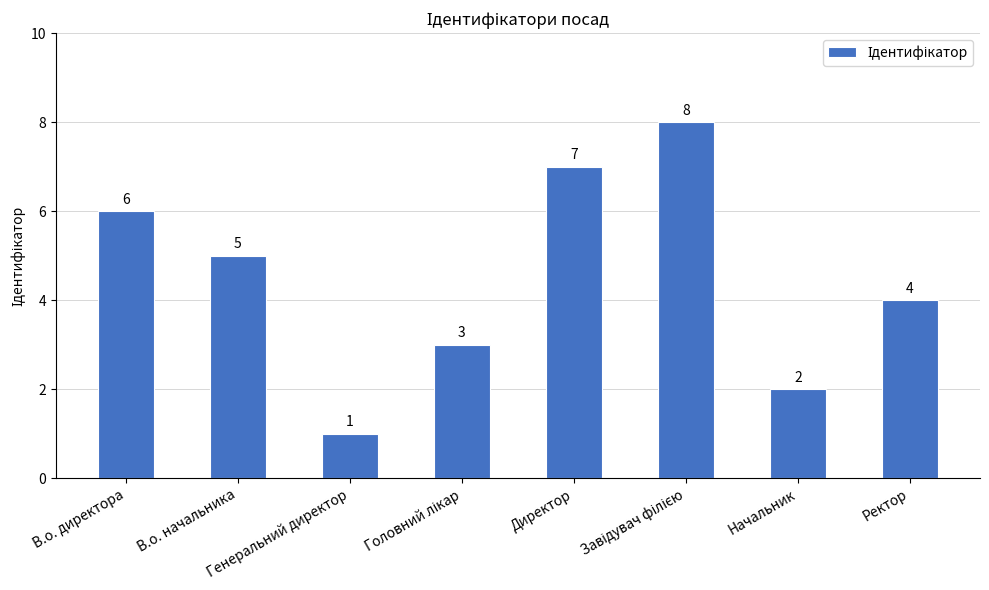

What is the change in value from В.о. директора to Директор?

+1